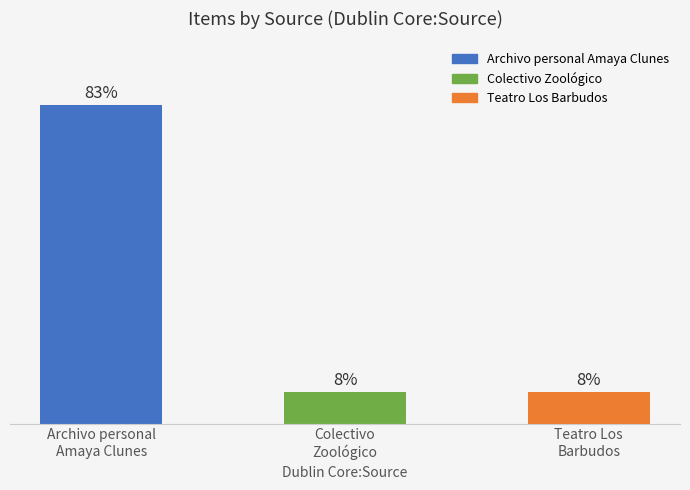

List the labels in order of value, smallest first.

Colectivo
Zoológico, Teatro Los
Barbudos, Archivo personal
Amaya Clunes